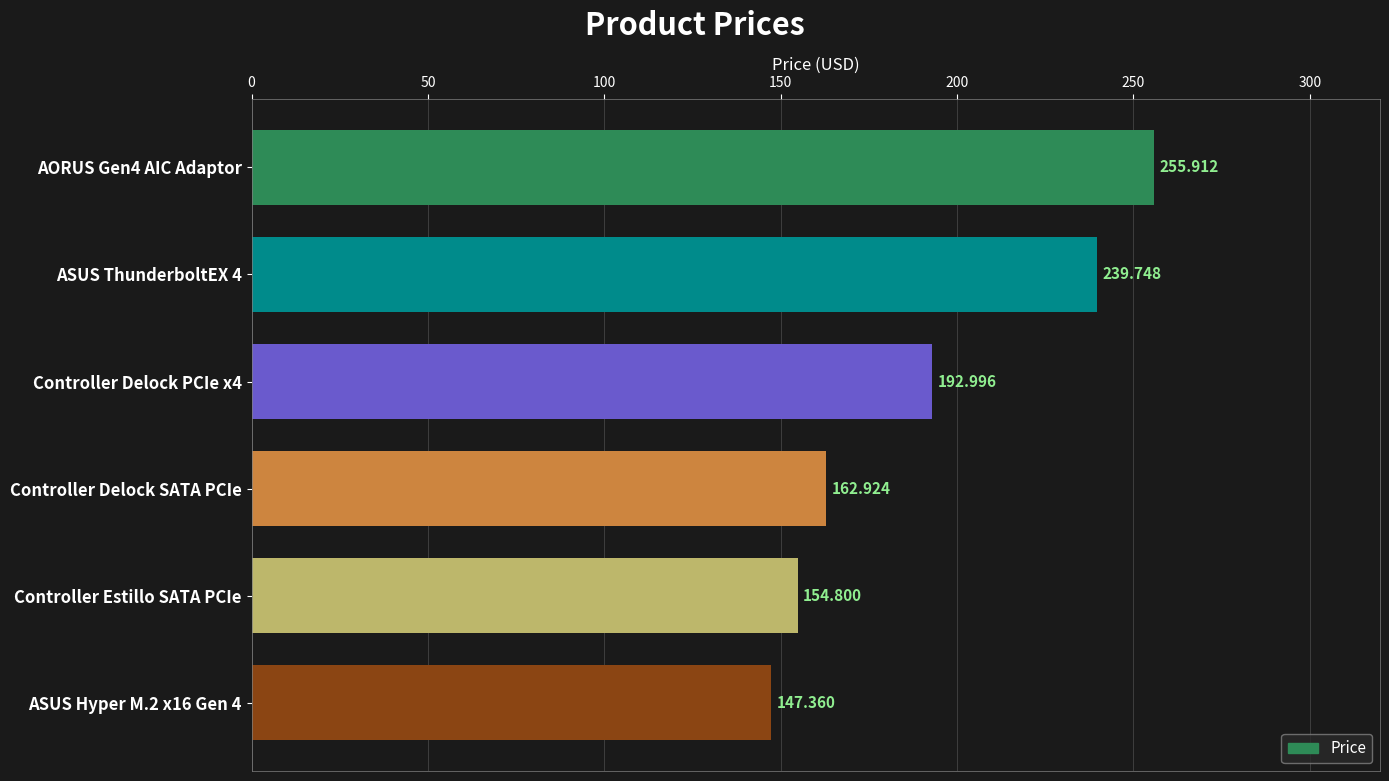

How many bars are there in total?

6